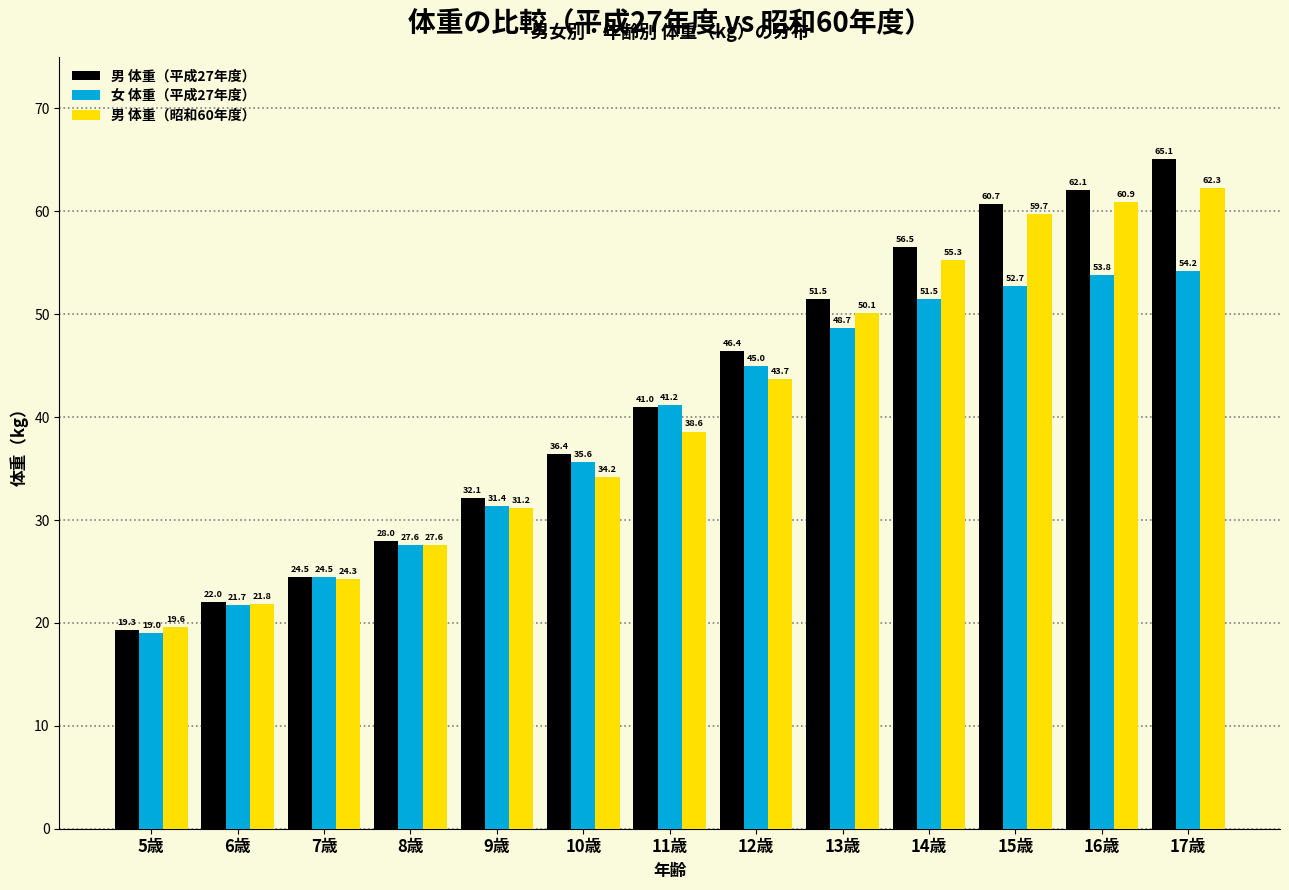

Reading right to left, what are all the values shown in this chart?

男 体重（平成27年度）: 17歳=65.1	16歳=62.1	15歳=60.7	14歳=56.5	13歳=51.5	12歳=46.4	11歳=41.0	10歳=36.4	9歳=32.1	8歳=28.0	7歳=24.5	6歳=22.0	5歳=19.3
女 体重（平成27年度）: 17歳=54.2	16歳=53.8	15歳=52.7	14歳=51.5	13歳=48.7	12歳=45.0	11歳=41.2	10歳=35.6	9歳=31.4	8歳=27.6	7歳=24.5	6歳=21.7	5歳=19.0
男 体重（昭和60年度）: 17歳=62.3	16歳=60.9	15歳=59.7	14歳=55.3	13歳=50.1	12歳=43.7	11歳=38.6	10歳=34.2	9歳=31.2	8歳=27.6	7歳=24.3	6歳=21.8	5歳=19.6